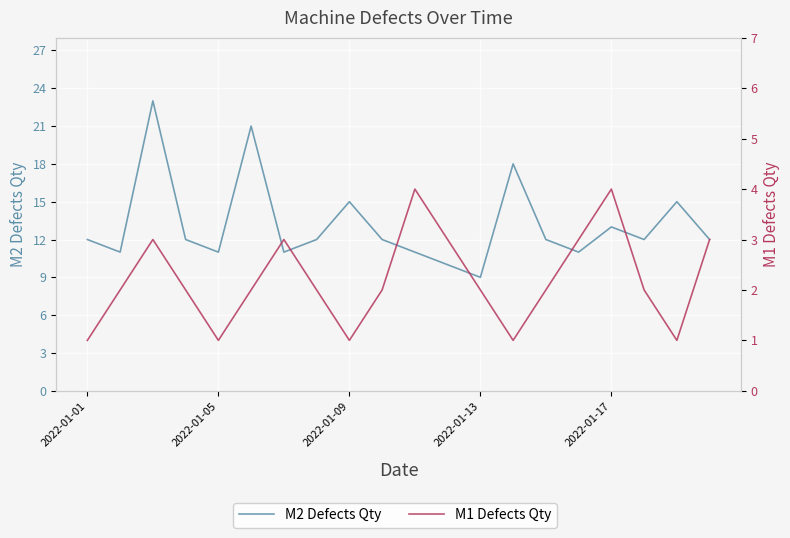

What is the sum of all M2 Defects Qty values?

263